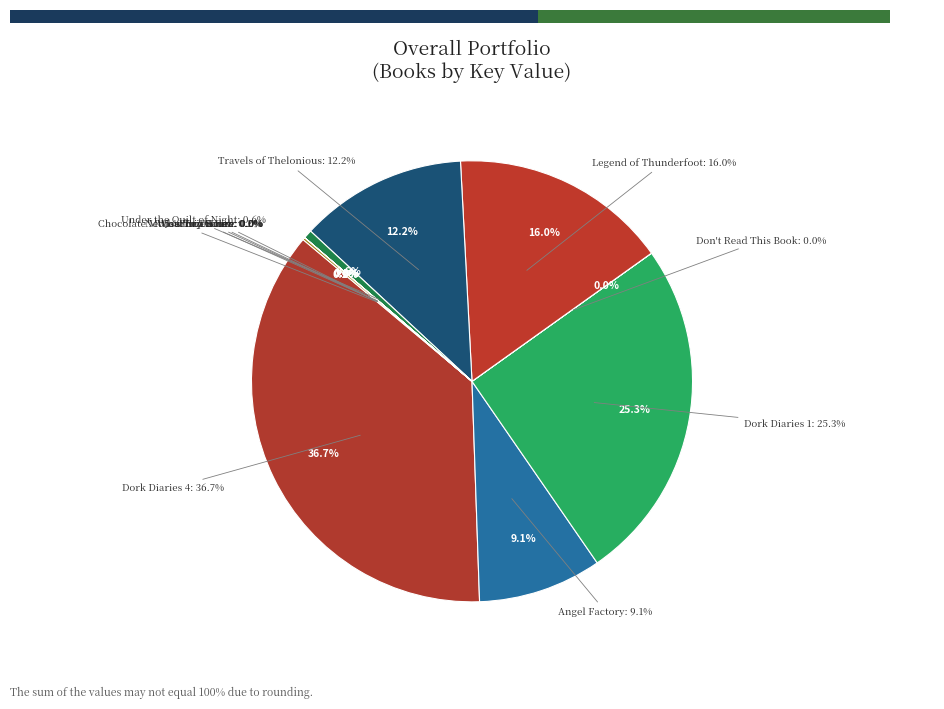

To the nearest percent, what is the average slice percentage?

8%